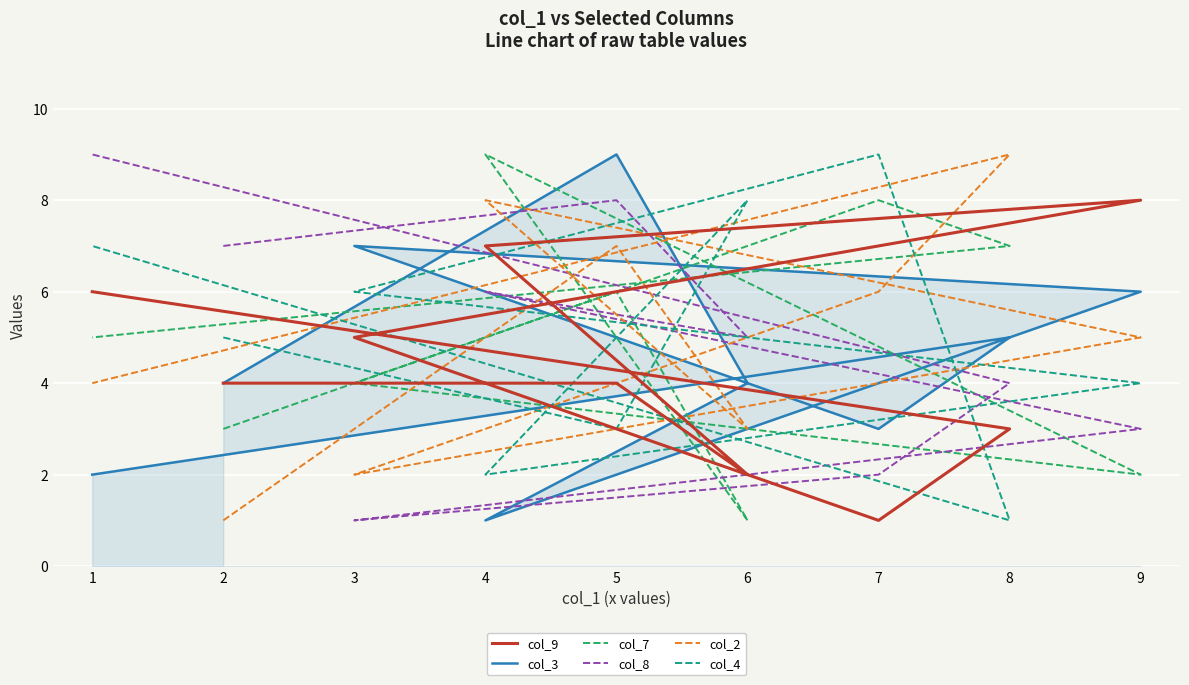

What is the greatest value displayed?

9